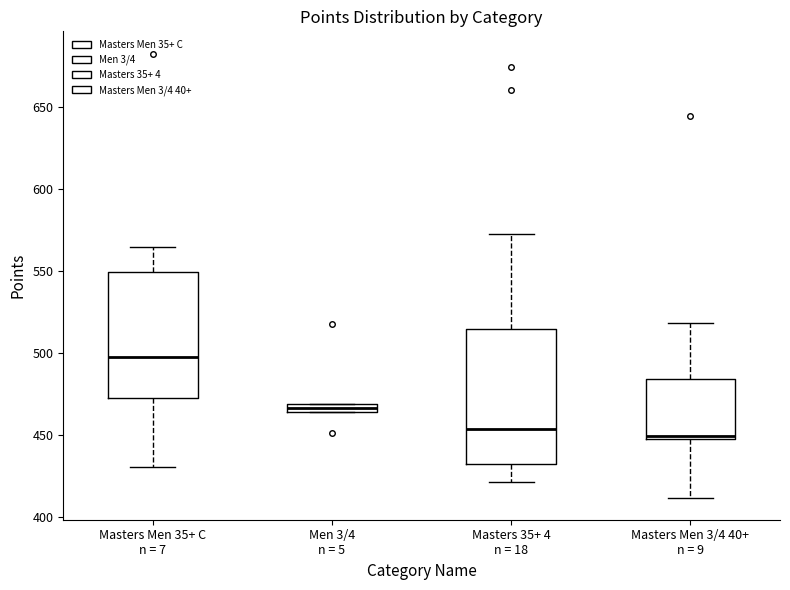

Which box's median line is the highest?

Masters Men 35+ C n = 7